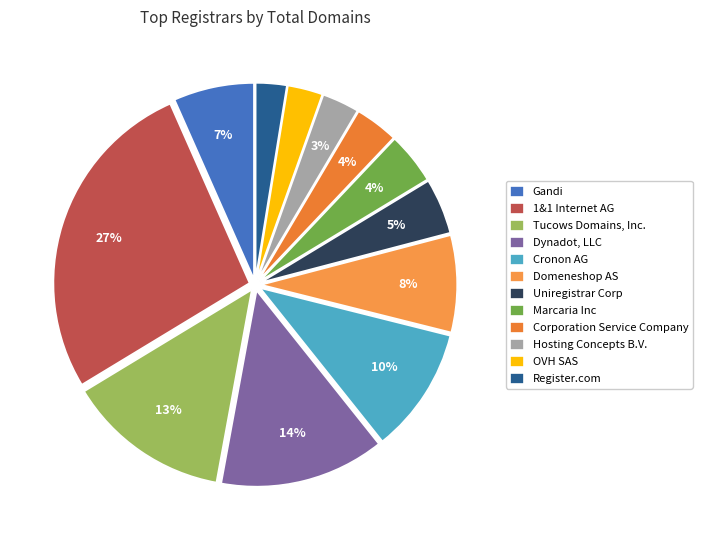

The Gandi slice represents 7% of the pie. True or false?

True